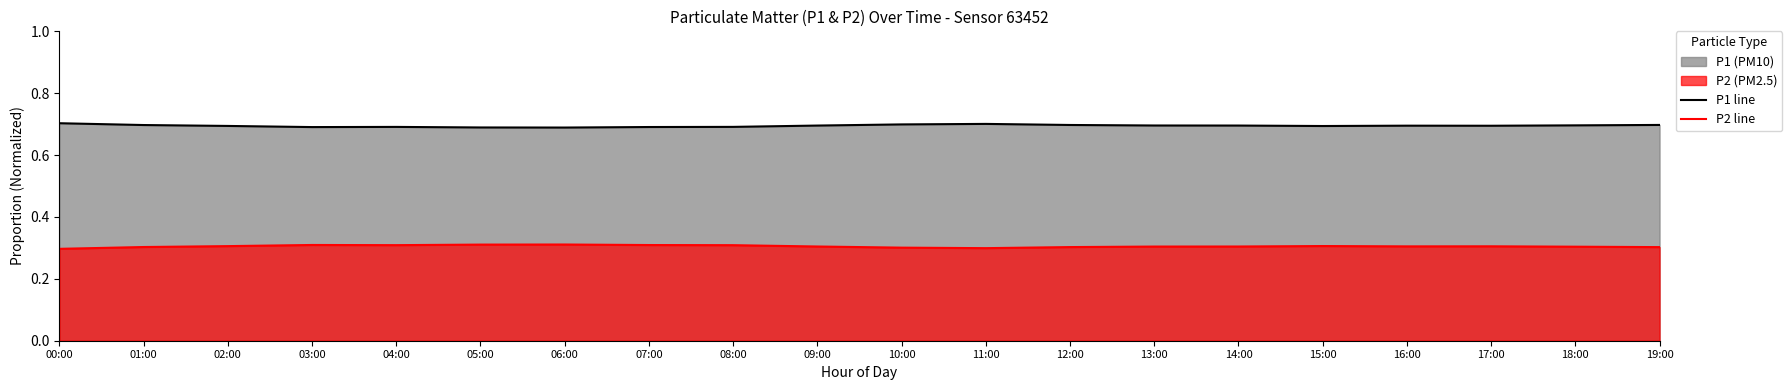

Does the chart display data point markers on the line(s)?

No